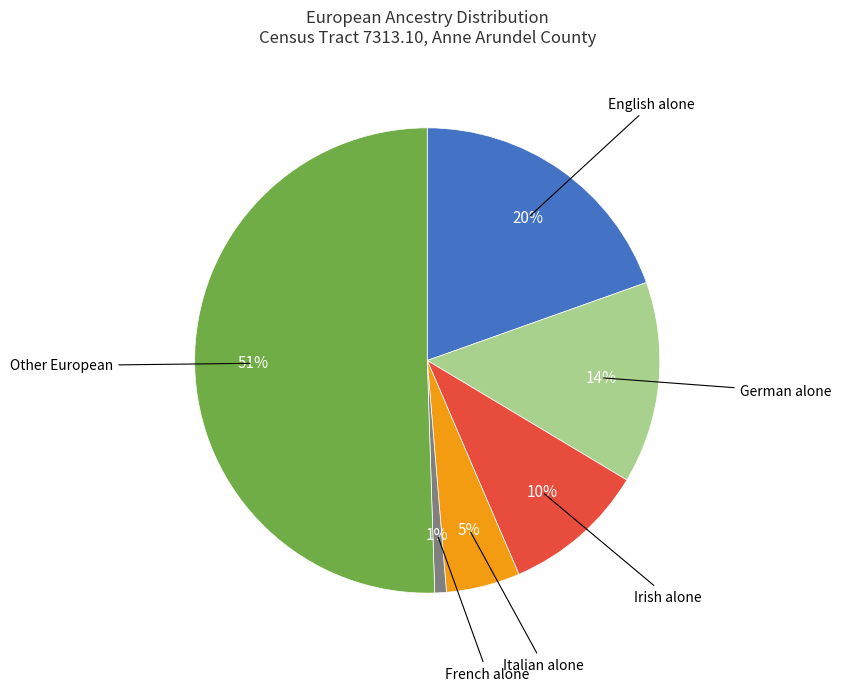

How many slices are in this pie chart?

6